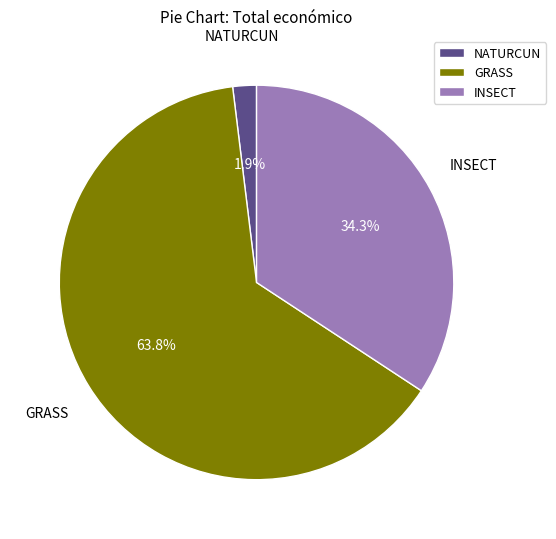

What is the total percentage of GRASS and NATURCUN?

65.7%